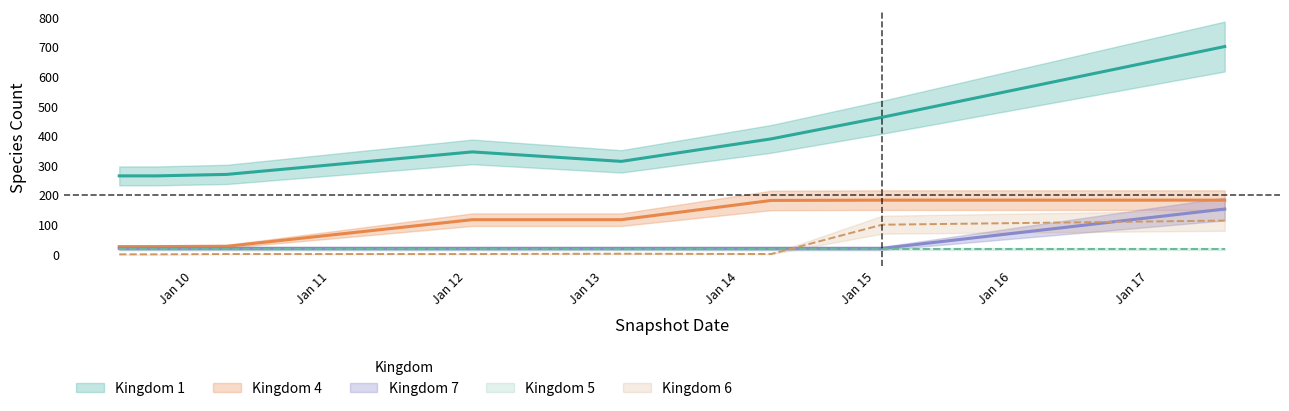

True or false: kingdom_6 and kingdom_7 cross at least once.

True